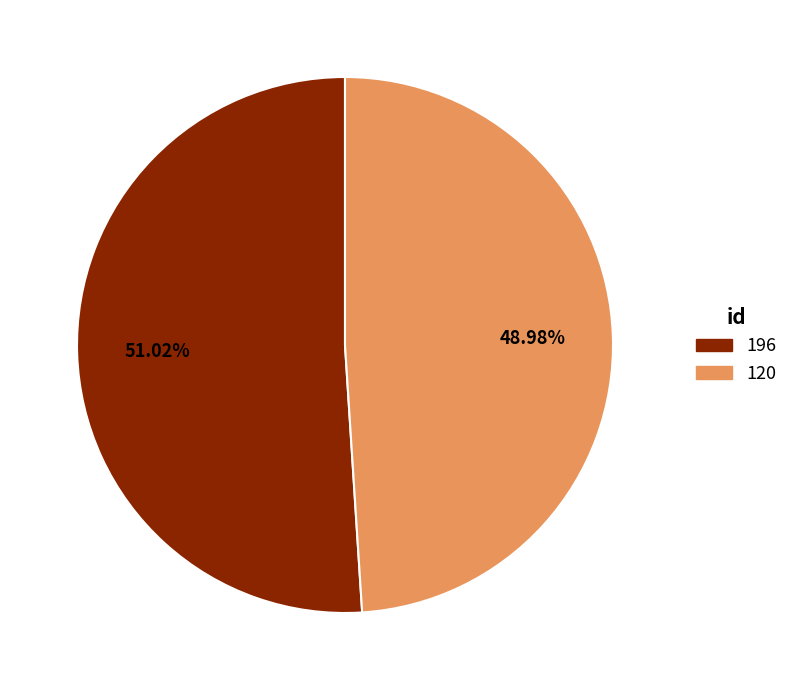

Between 120 and 196, which is larger?

196